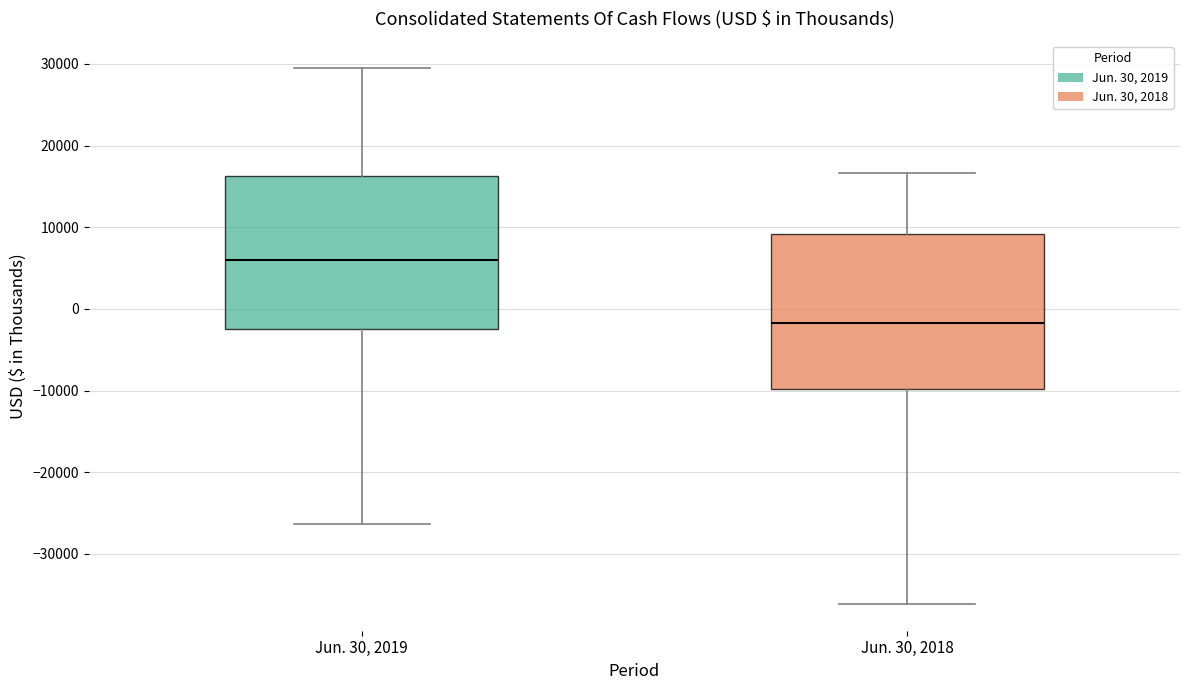

Reading left to right, transcribe this box plot: for each box, give where its median line is, the range the box spans, and where its two whiskers end, as read against the y-axis. The values are not printed on the chart, so give them approximately, as read against the axis.

Jun. 30, 2019: median 6000, box -3000 to 16000, whiskers -26000 to 29000
Jun. 30, 2018: median -2000, box -10000 to 9000, whiskers -36000 to 17000